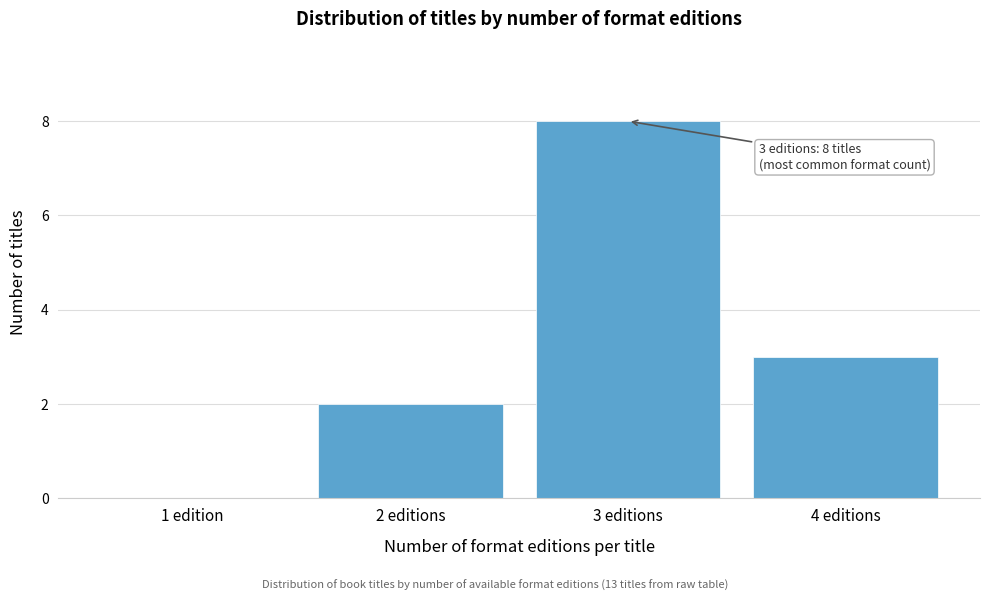

Reading left to right, what are all the values shown in this chart?

1 edition=0	2 editions=2	3 editions=8	4 editions=3